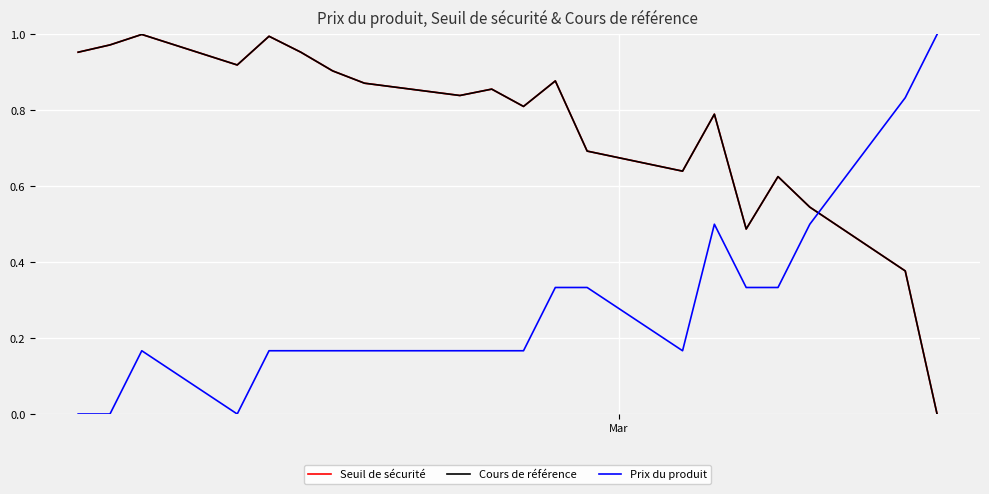

Is this an area chart (filled region under the line)?

No